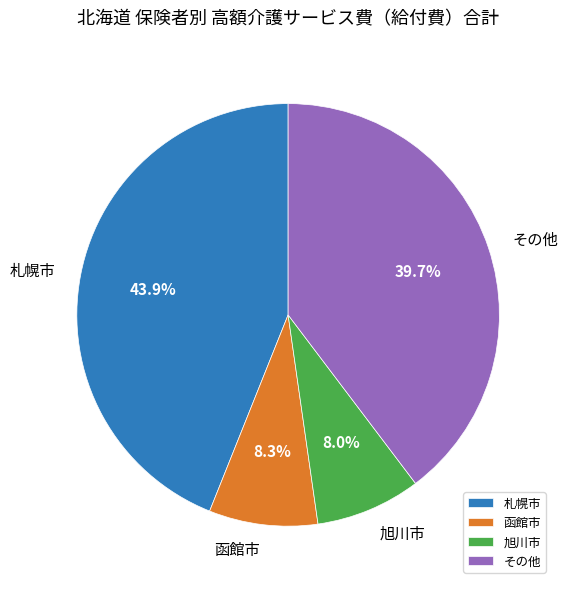

Which category has the biggest portion of the pie?

札幌市